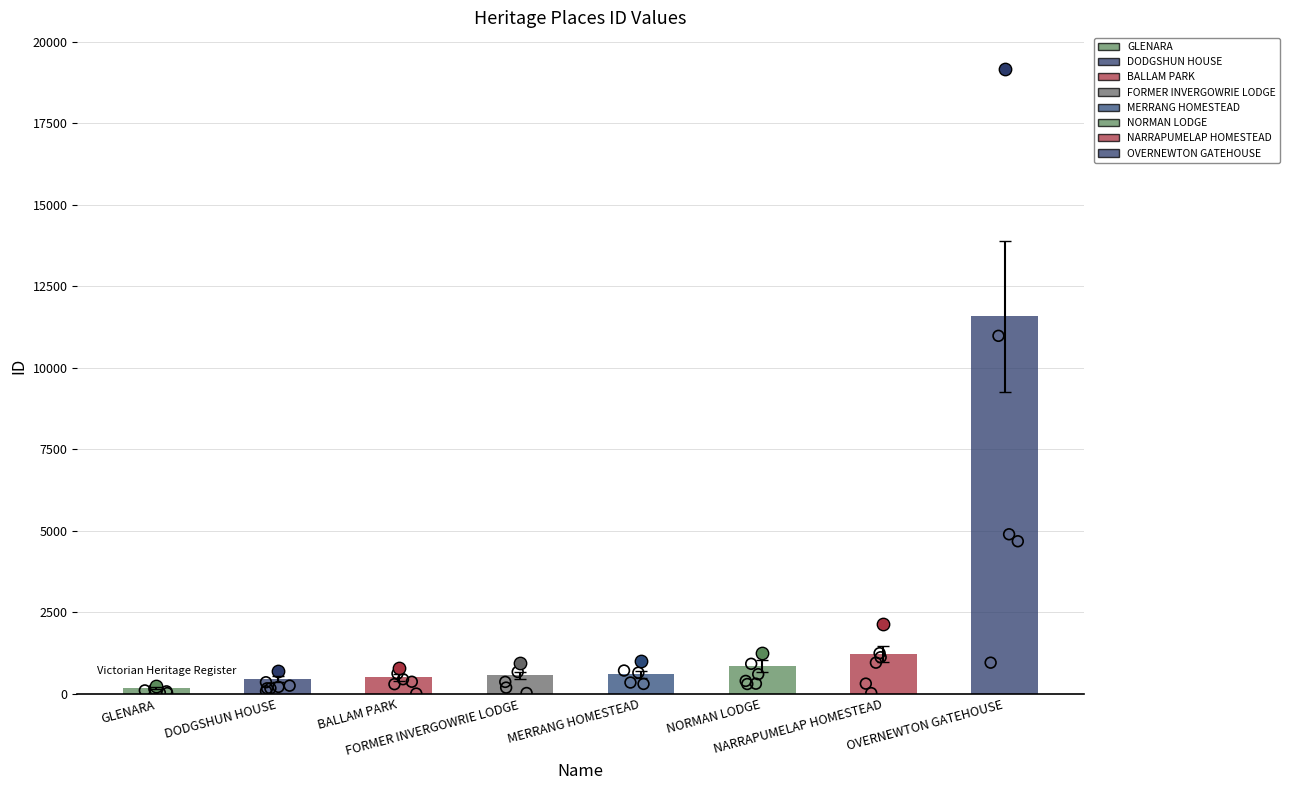

Which has a higher value, OVERNEWTON GATEHOUSE or GLENARA?

OVERNEWTON GATEHOUSE